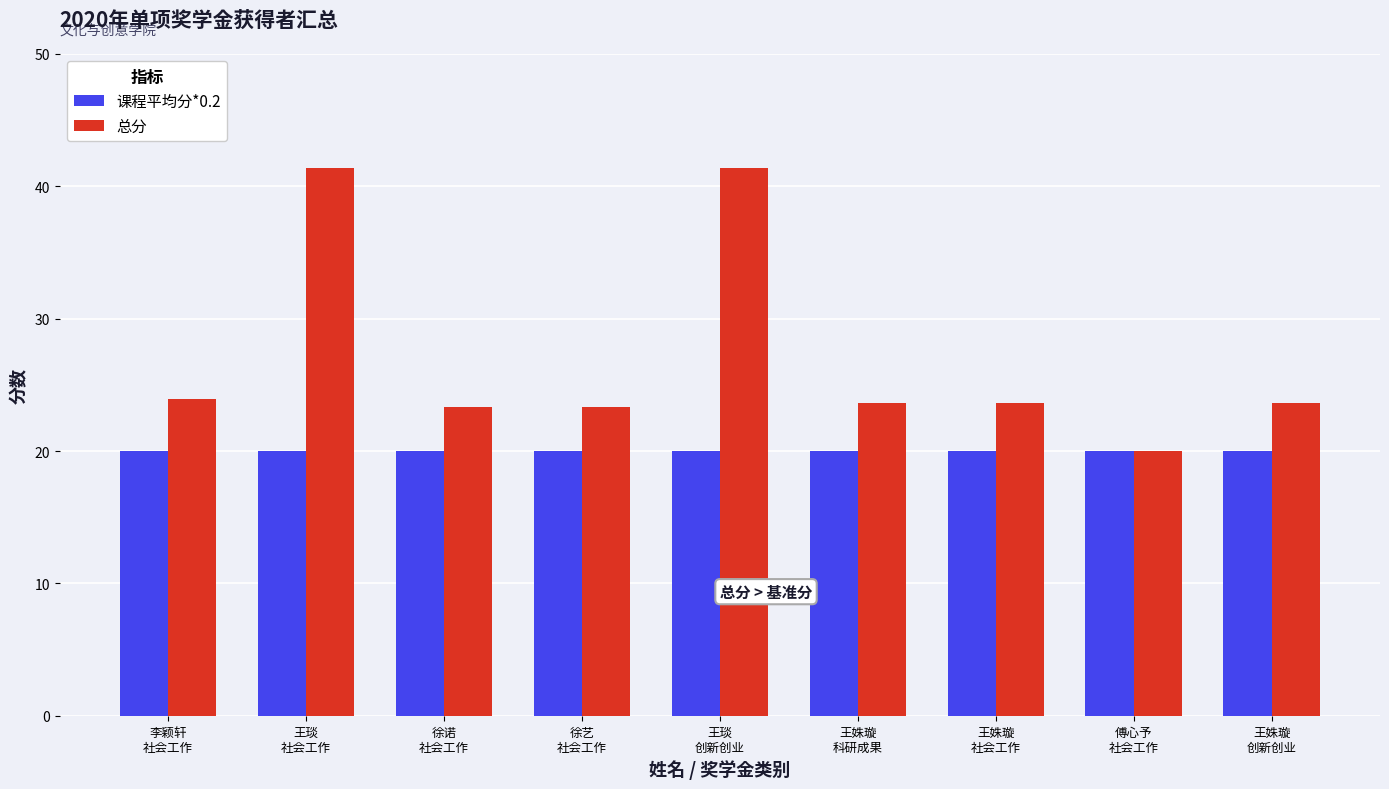

Which series has the largest range (max minus min)?

总分